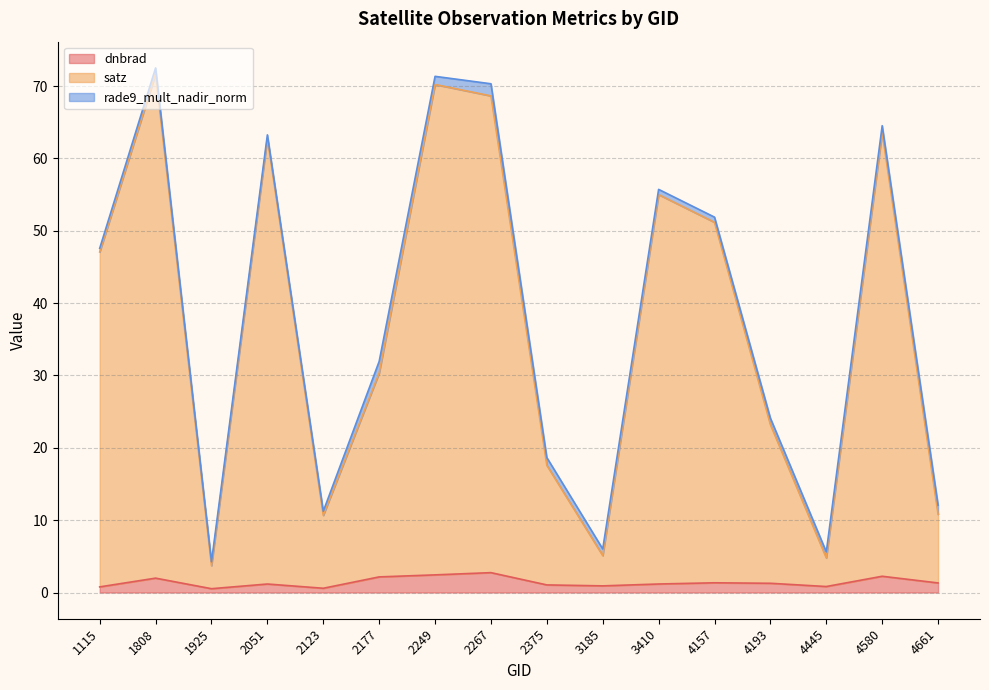

What is the lowest value of the dnbrad series?

0.5